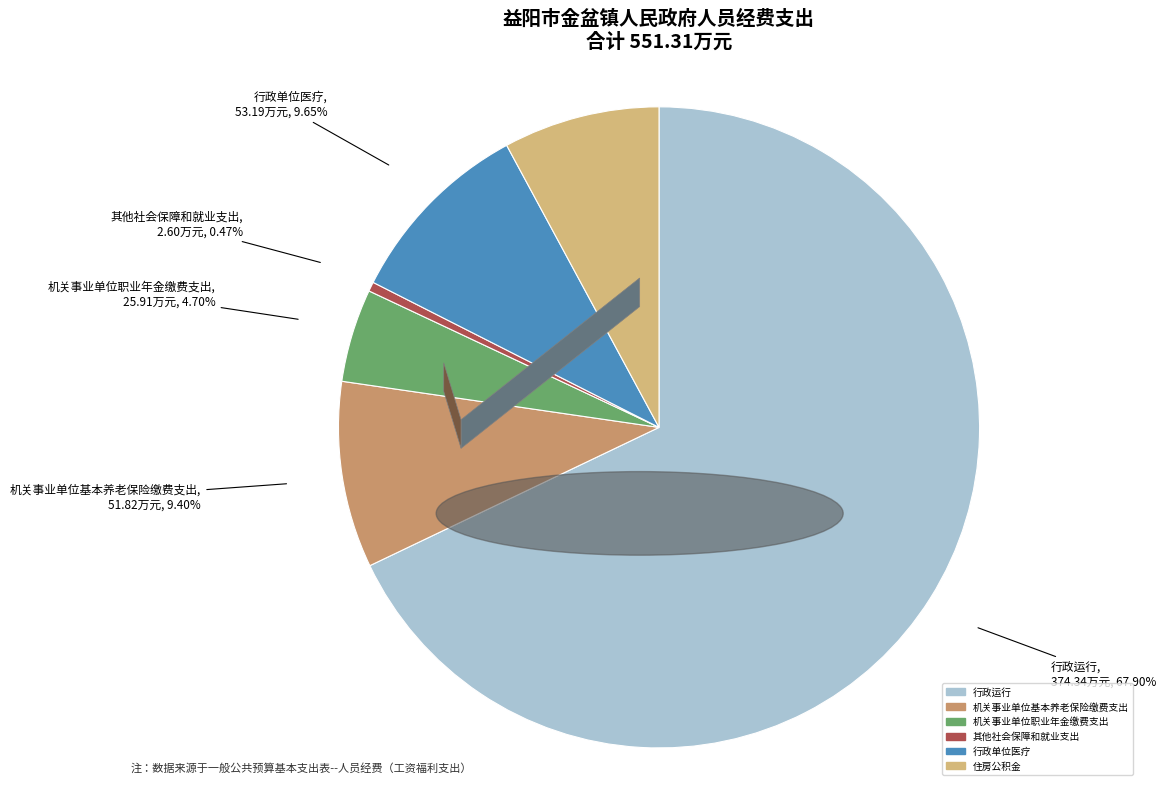

Which category accounts for the majority?

行政运行